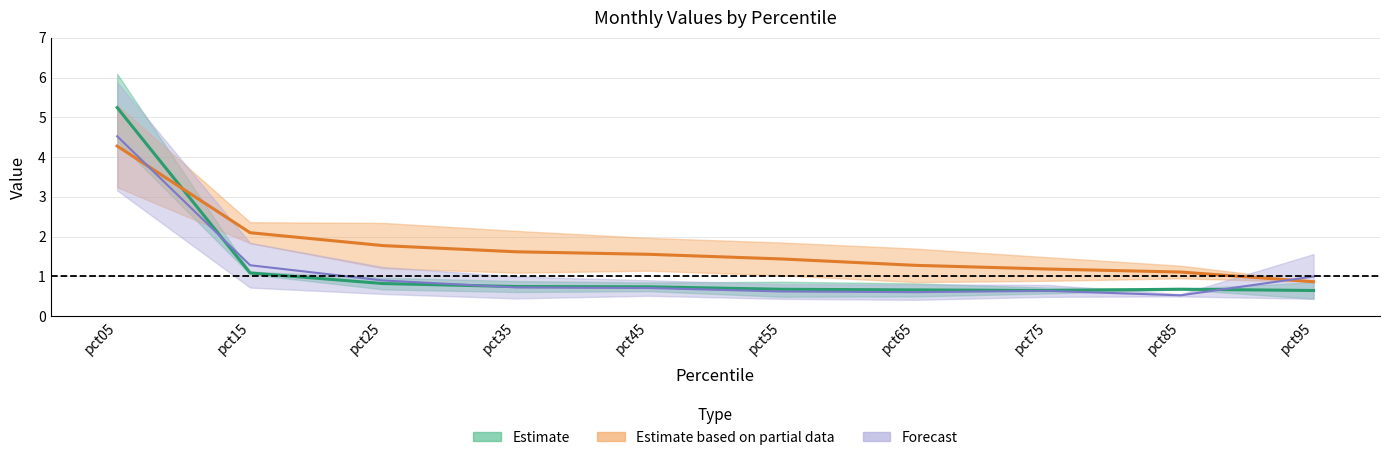

What is the difference between the highest and lowest values at pct75?

0.5